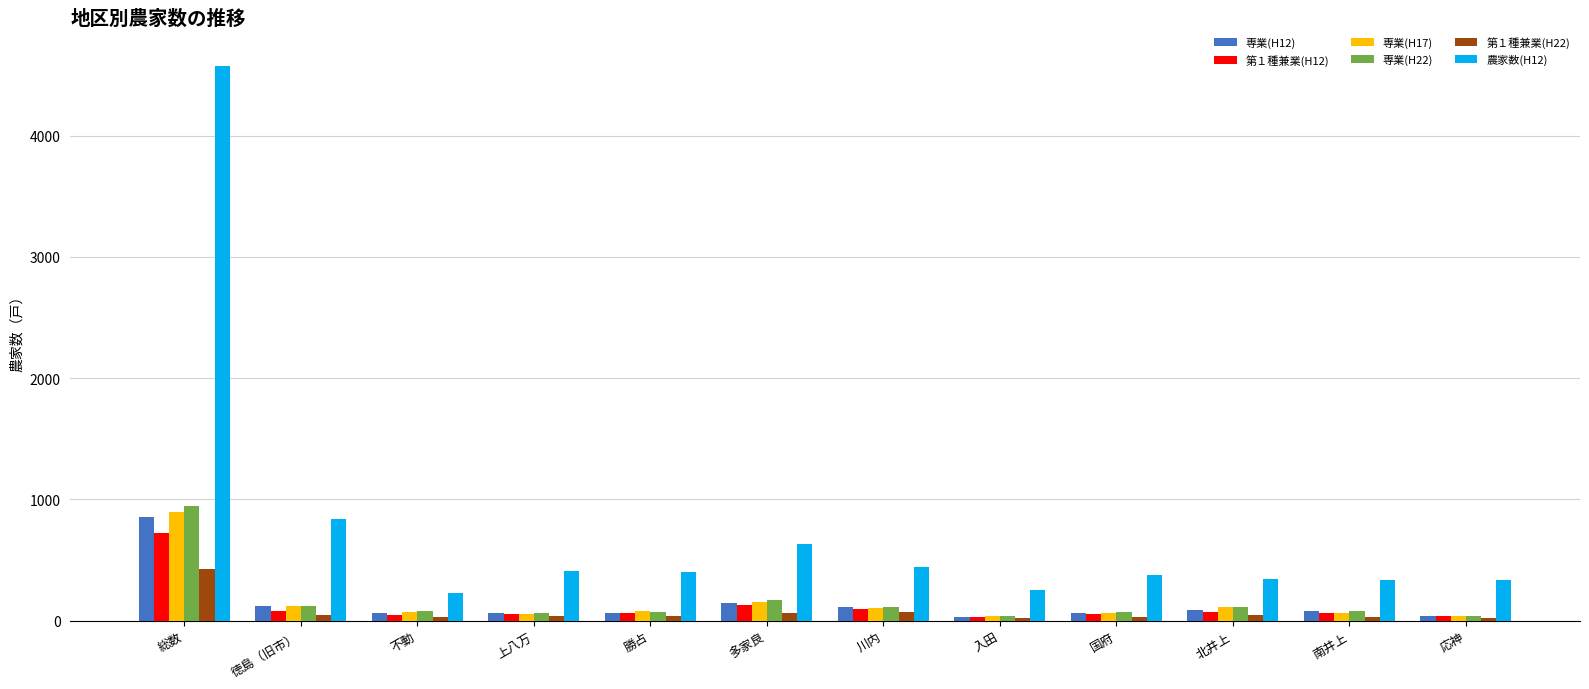

What is the total value across all series at 北井上?

768